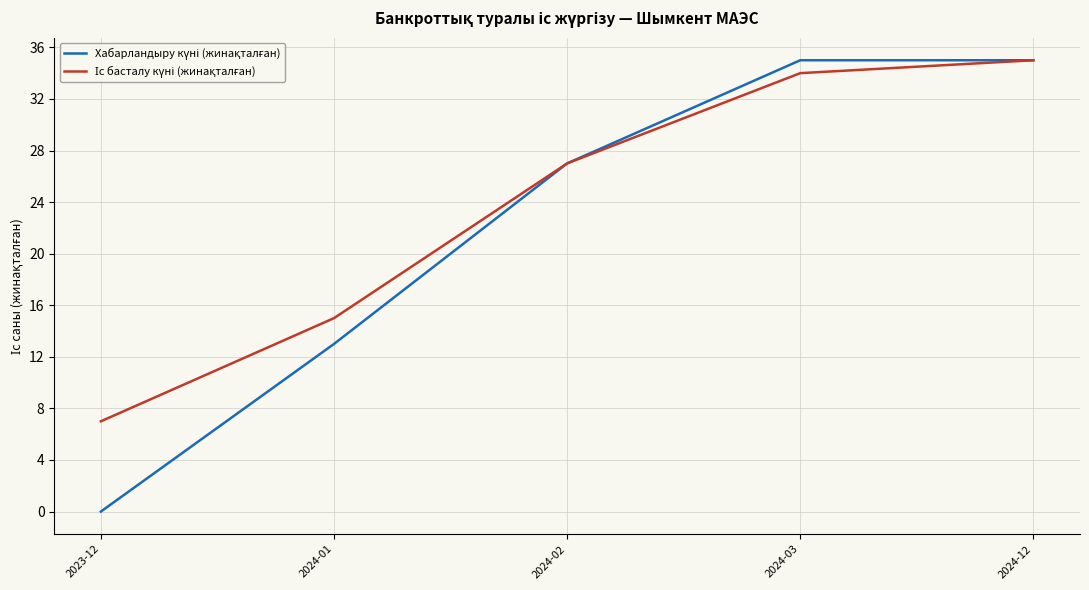

What is the total value across all series at 2023-12?

7